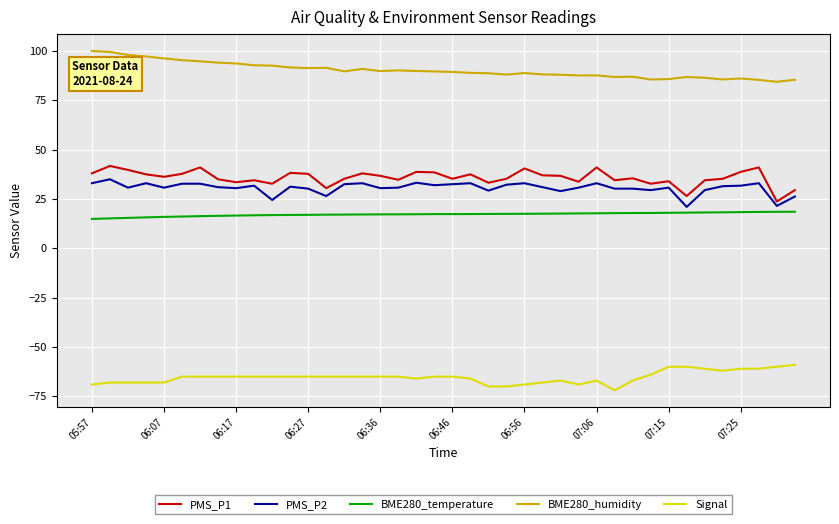

What is the minimum value shown in the chart?

-72.0